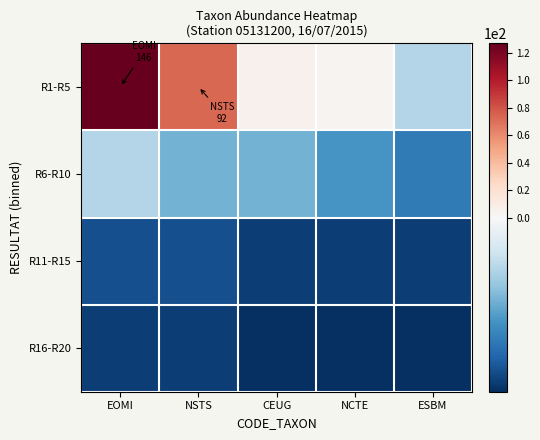

Which series has the widest spread of values?

R1-R5